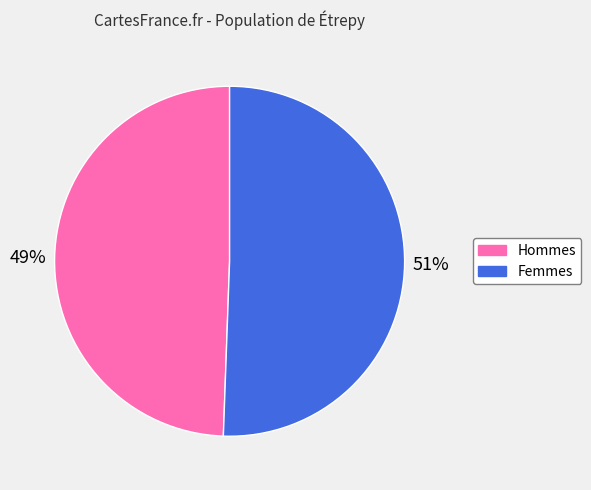

Is the sum of Hommes and Femmes greater than half?

Yes